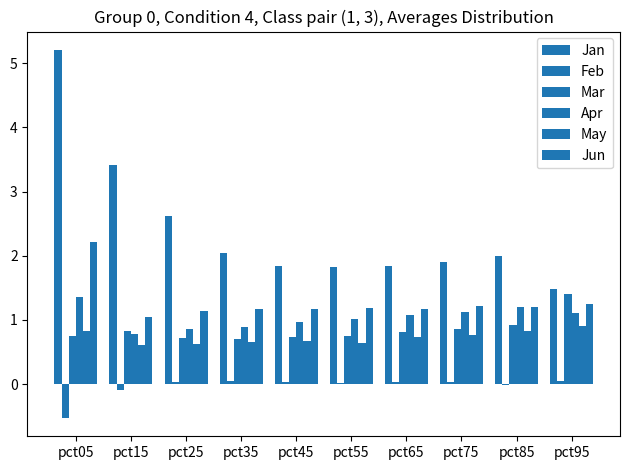

Are the bars horizontal?

No